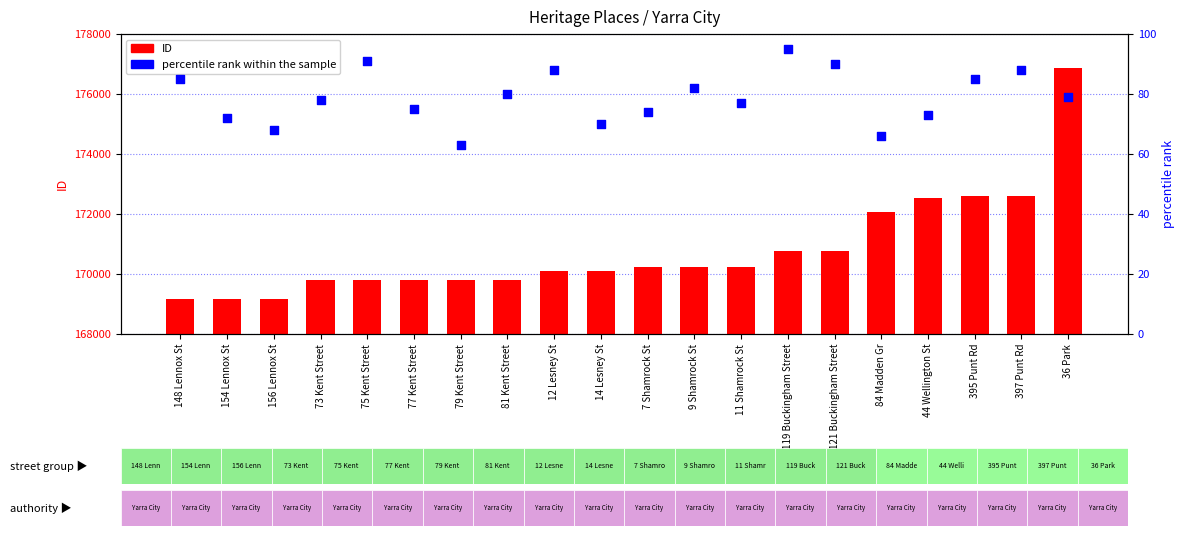

Which series contains the lowest Y value?

percentile rank within the sample